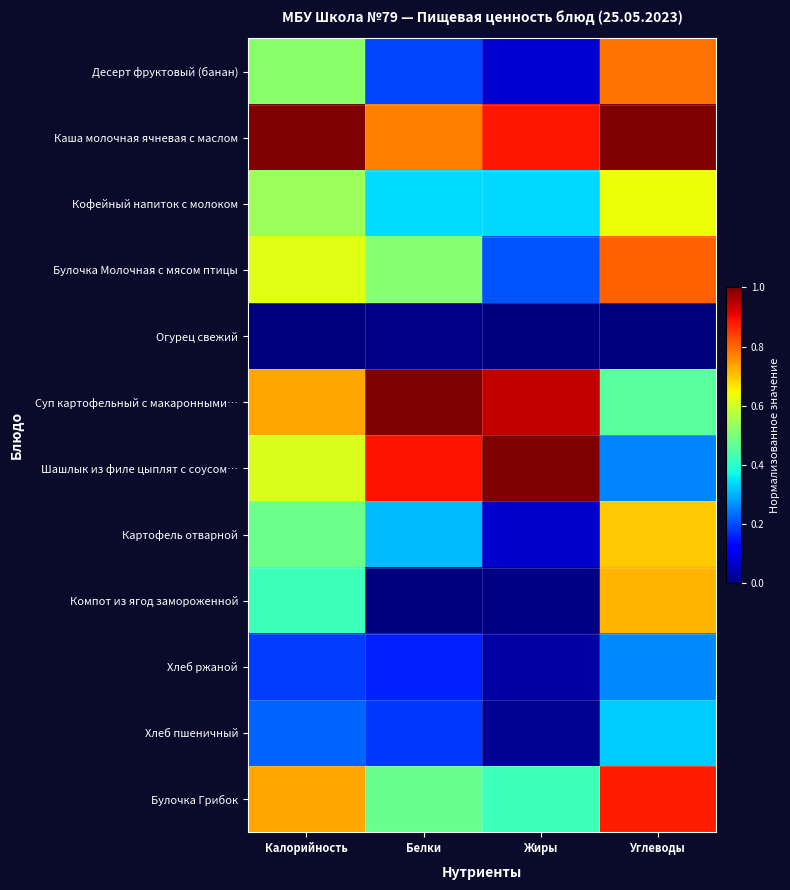

Which series has the largest total across all categories?

Каша молочная ячневая с маслом